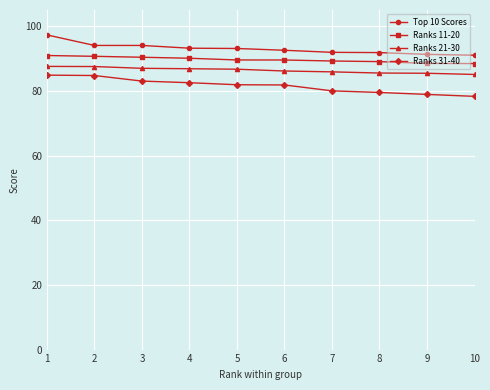

Does the chart display data point markers on the line(s)?

Yes